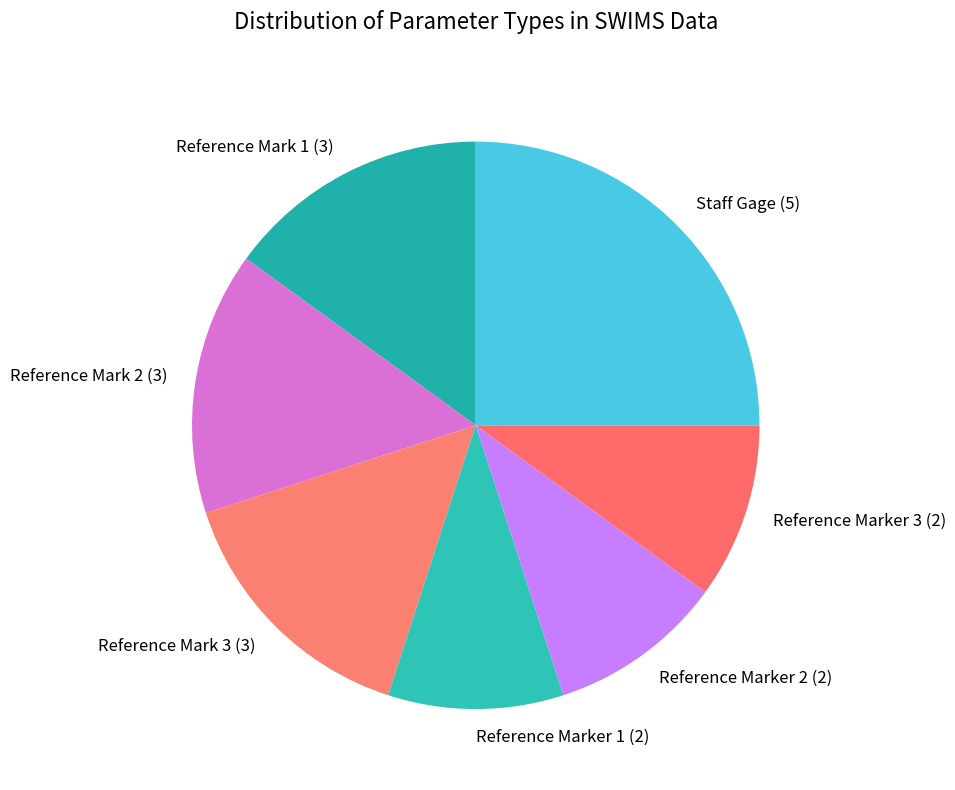

Approximately how many times larger is the value at Staff Gage (5) compared to Reference Marker 1 (2)?

2.5